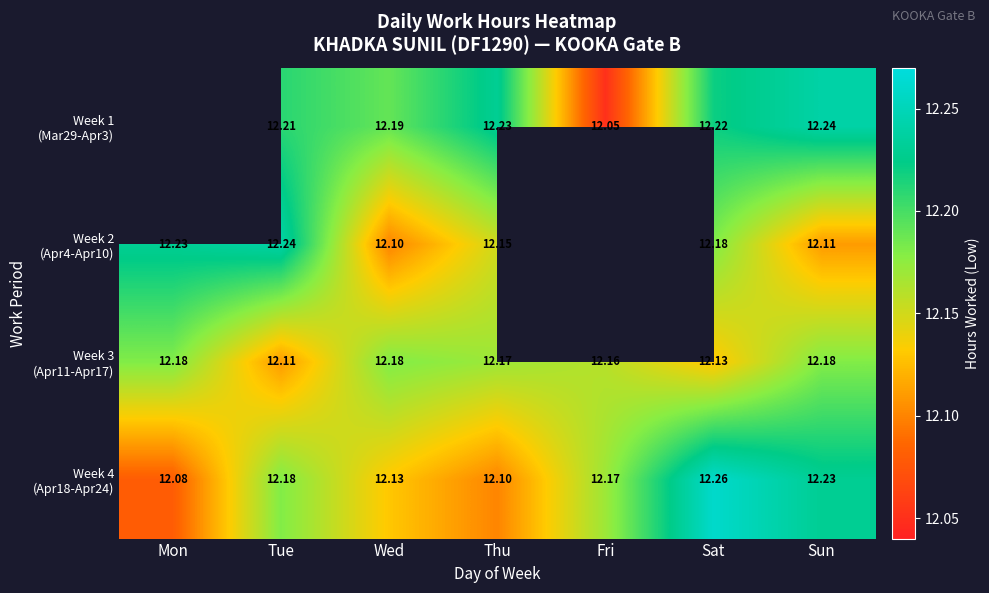

What value does the Week 2 (Apr4-Apr10) series have at Sat?

12.2